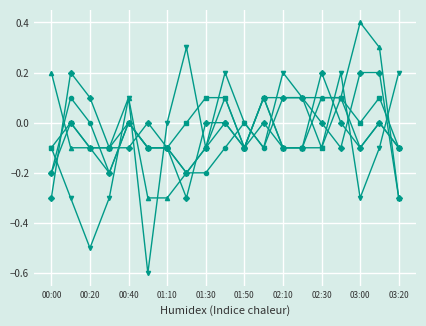

True or false: 1.285 has a value of -0.2 at 01:20.

True